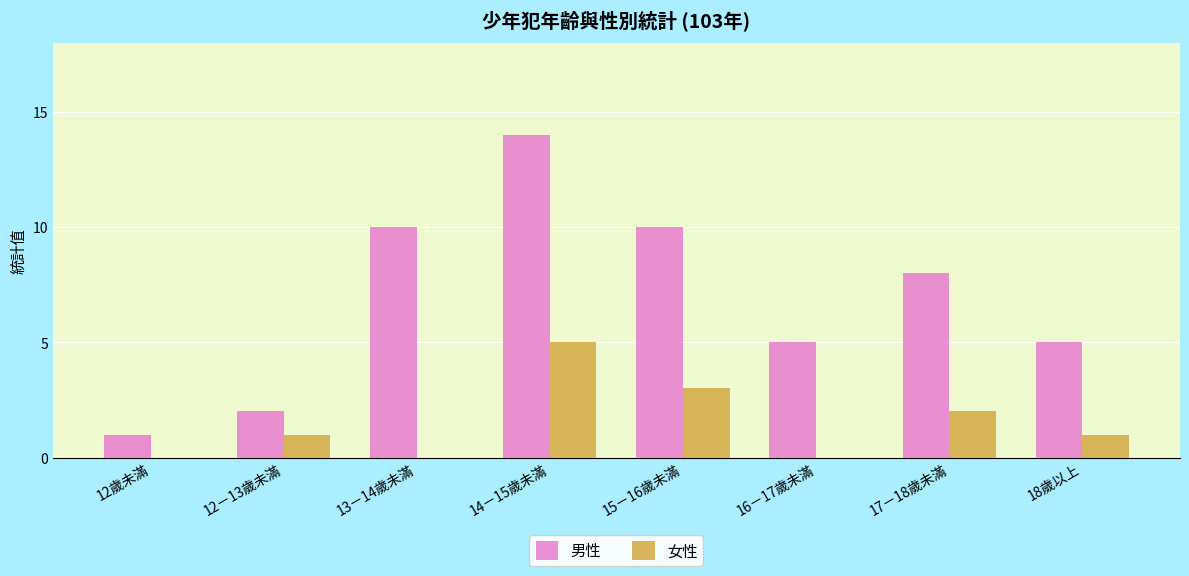

What is the maximum value shown in the chart?

14